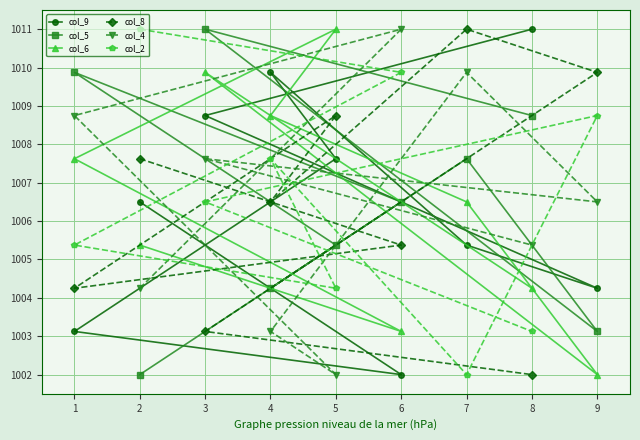

What is the lowest value of the col_5 series?

1002.0